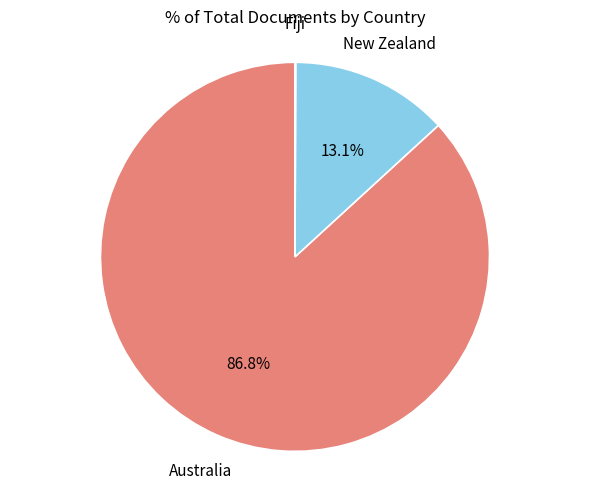

Does any single category account for the majority?

Yes